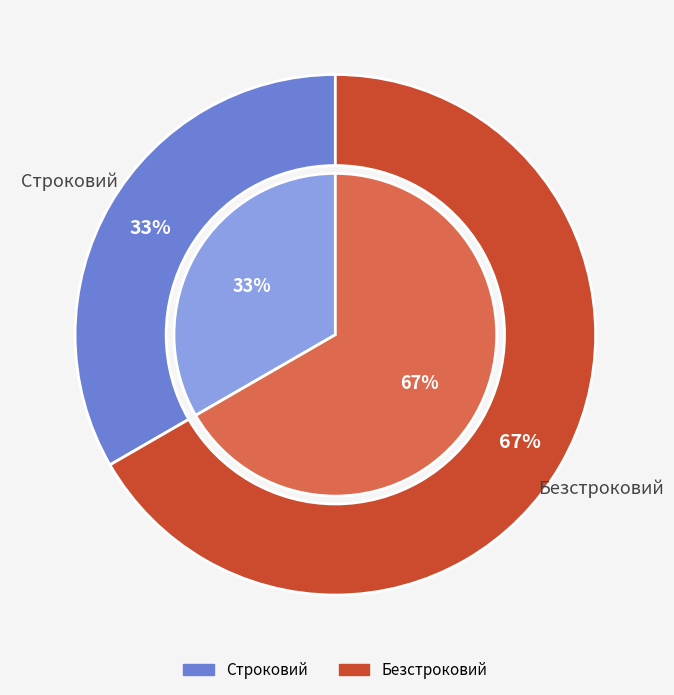

Count the number of slices in the pie.

2